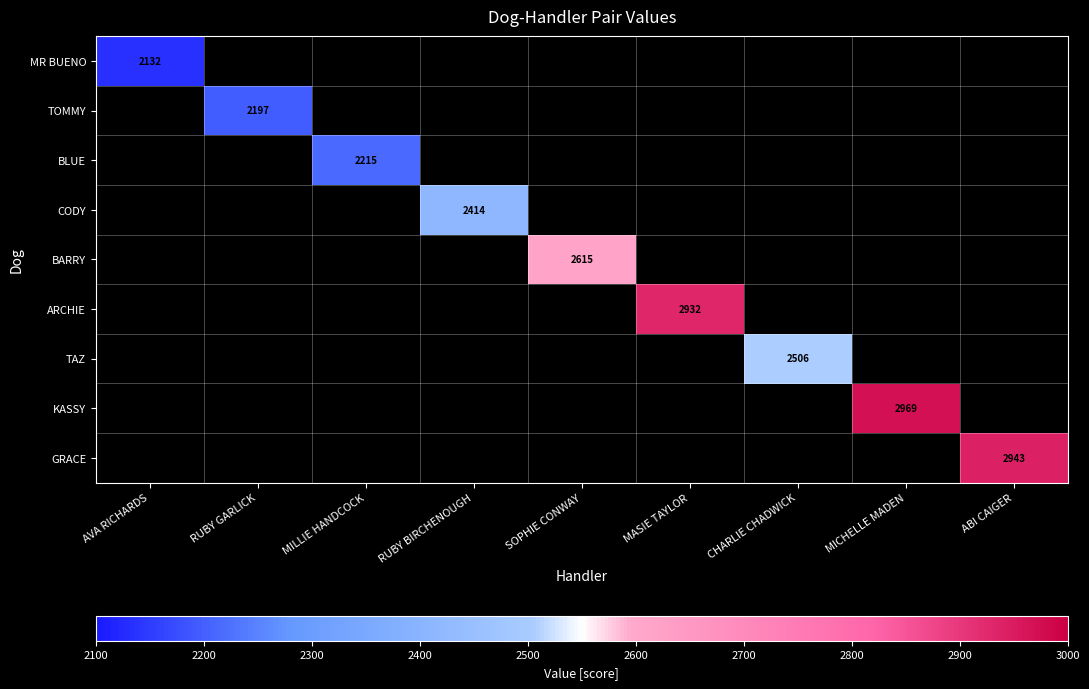

Count the number of data series in this chart.

9